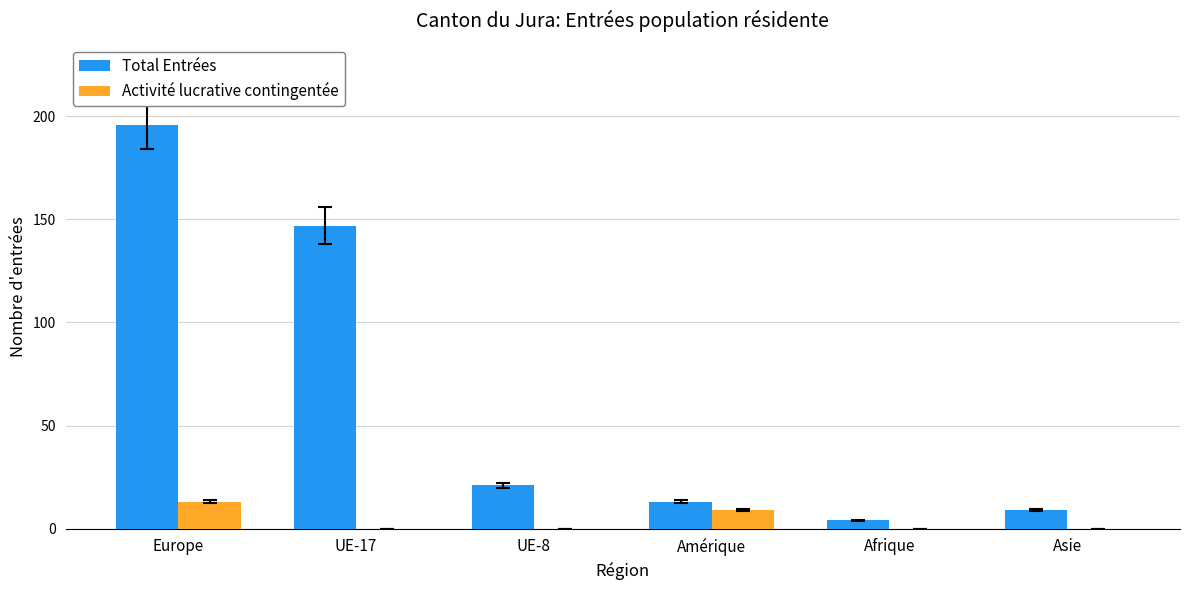

What is the sum of all Total Entrées values?

390